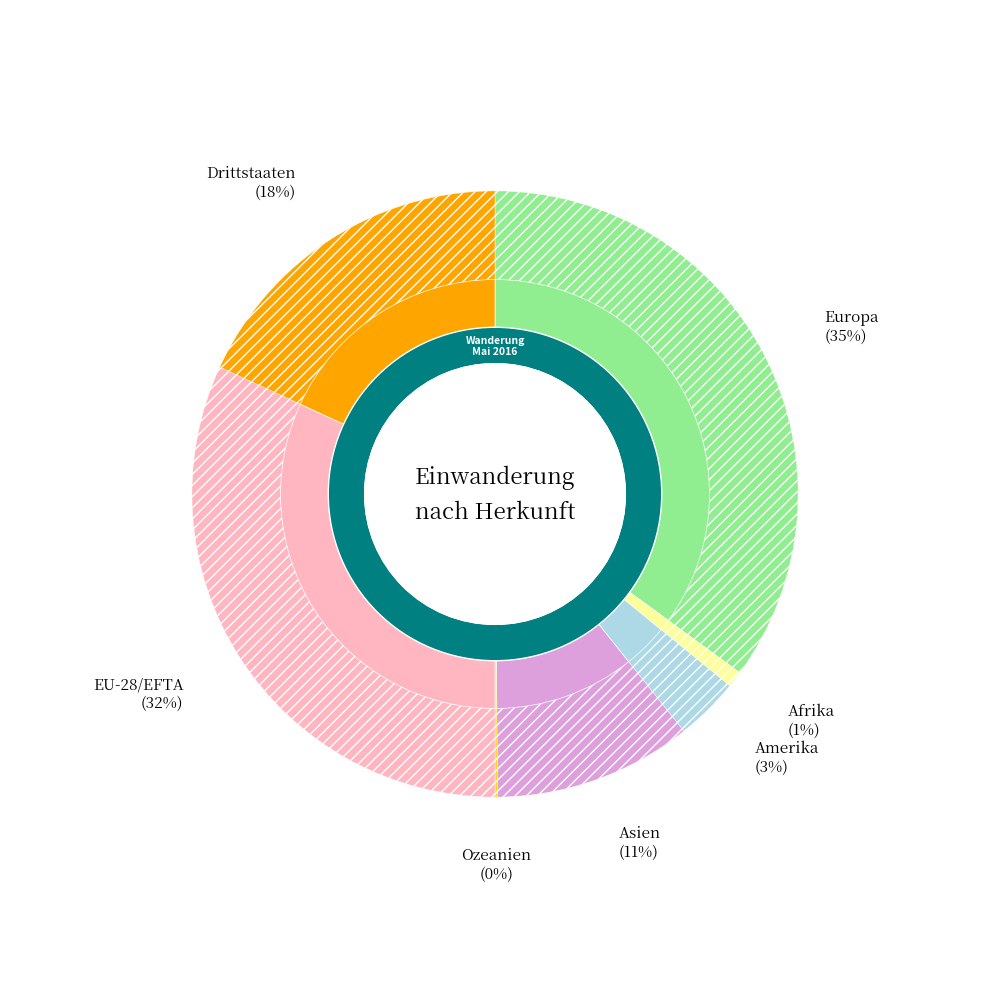

What is the ratio of the value at EU-28/EFTA to the value at Amerika?

9.4